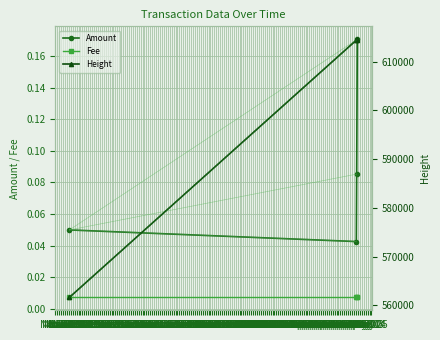

True or false: Amount has more than 2 points higher than both neighbors.

False